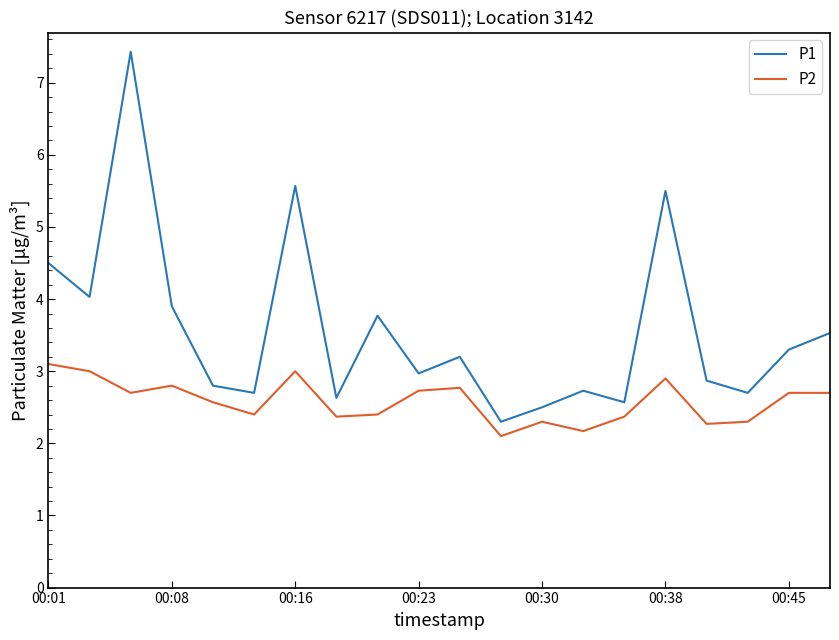

Which series has the largest range (max minus min)?

P1